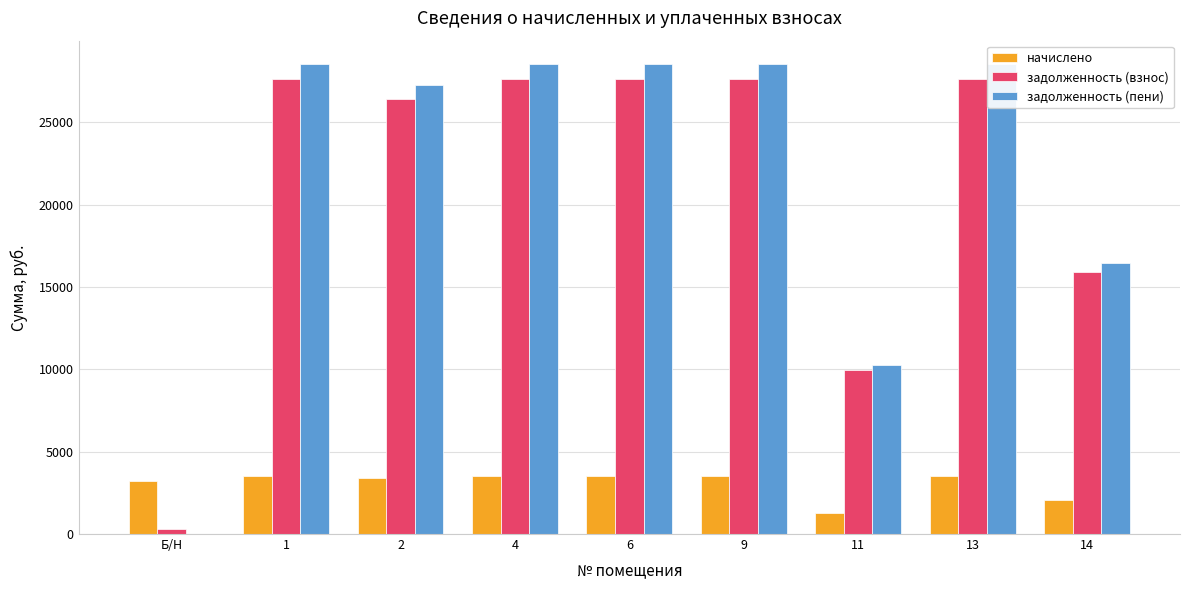

Rank the series by their maximum value, from highest to lowest.

задолженность (пени), задолженность (взнос), начислено